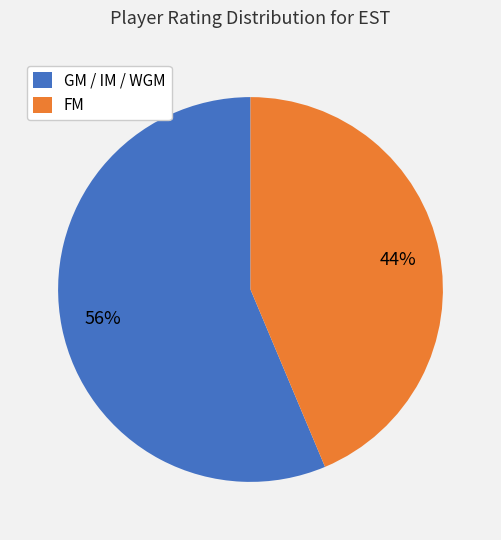

Is it true that FM is 44% of the pie?

True